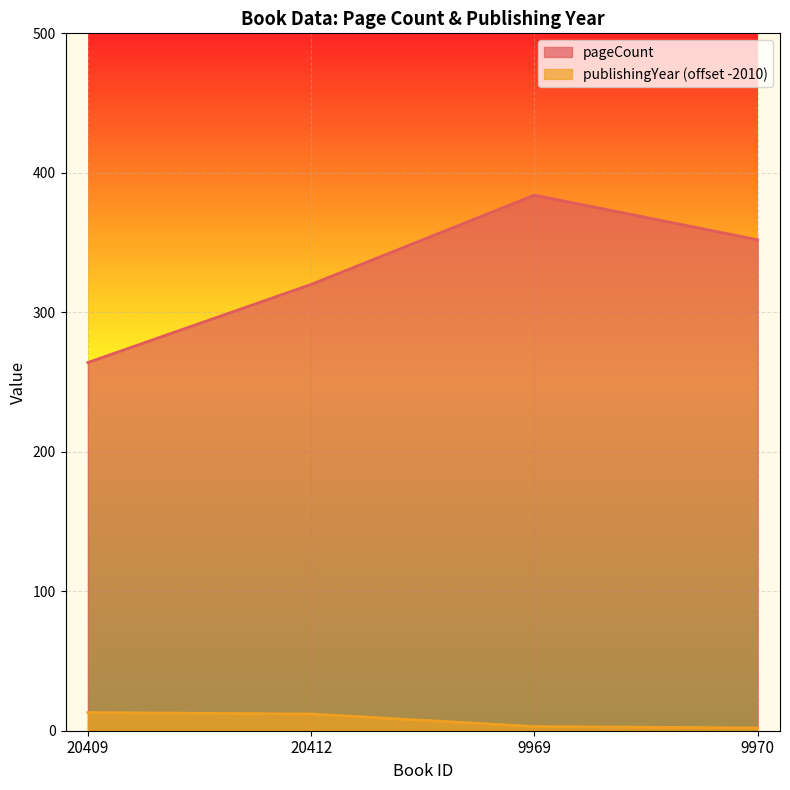

What is the approximate value of pageCount at 9969?

384